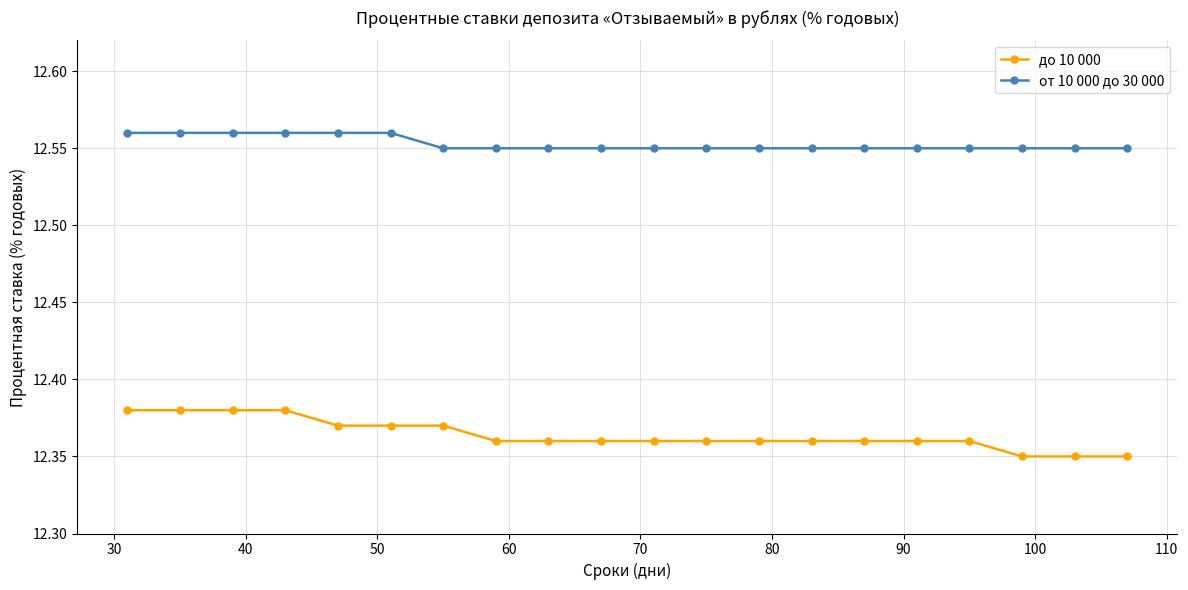

How many от 10 000 до 30 000 values are between 12 and 13?

20